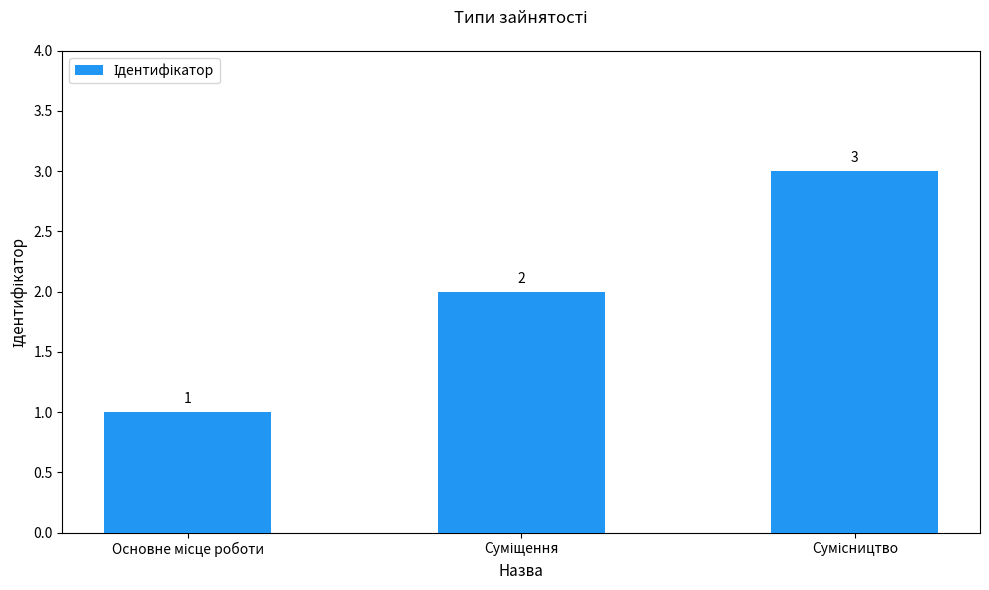

Count the values in the range 1 to 3.

3